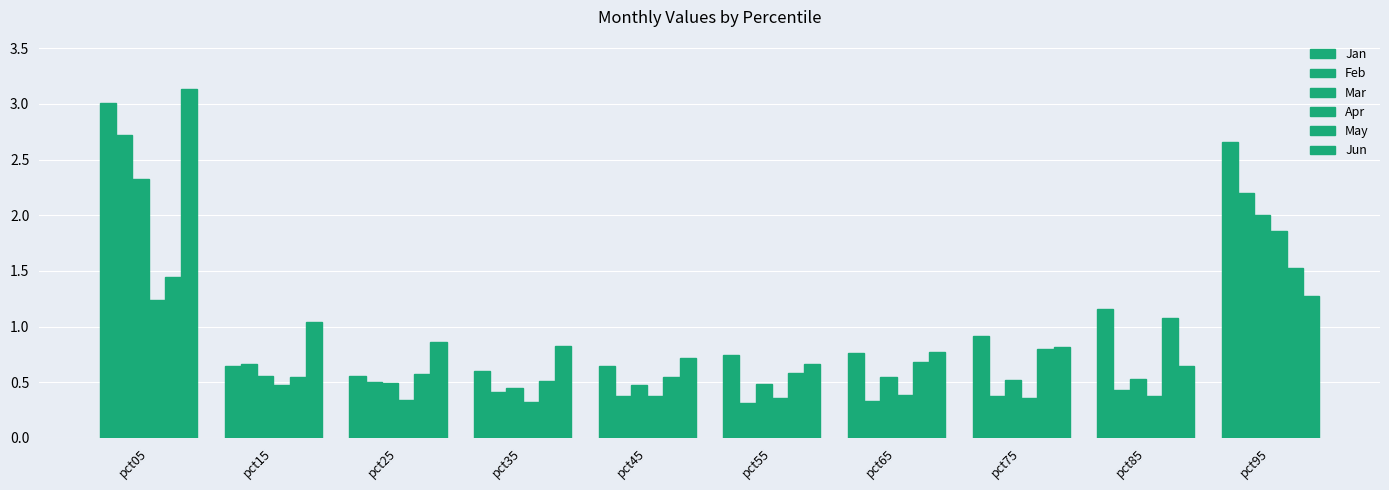

Where is Mar nearest to the value 1?

pct15